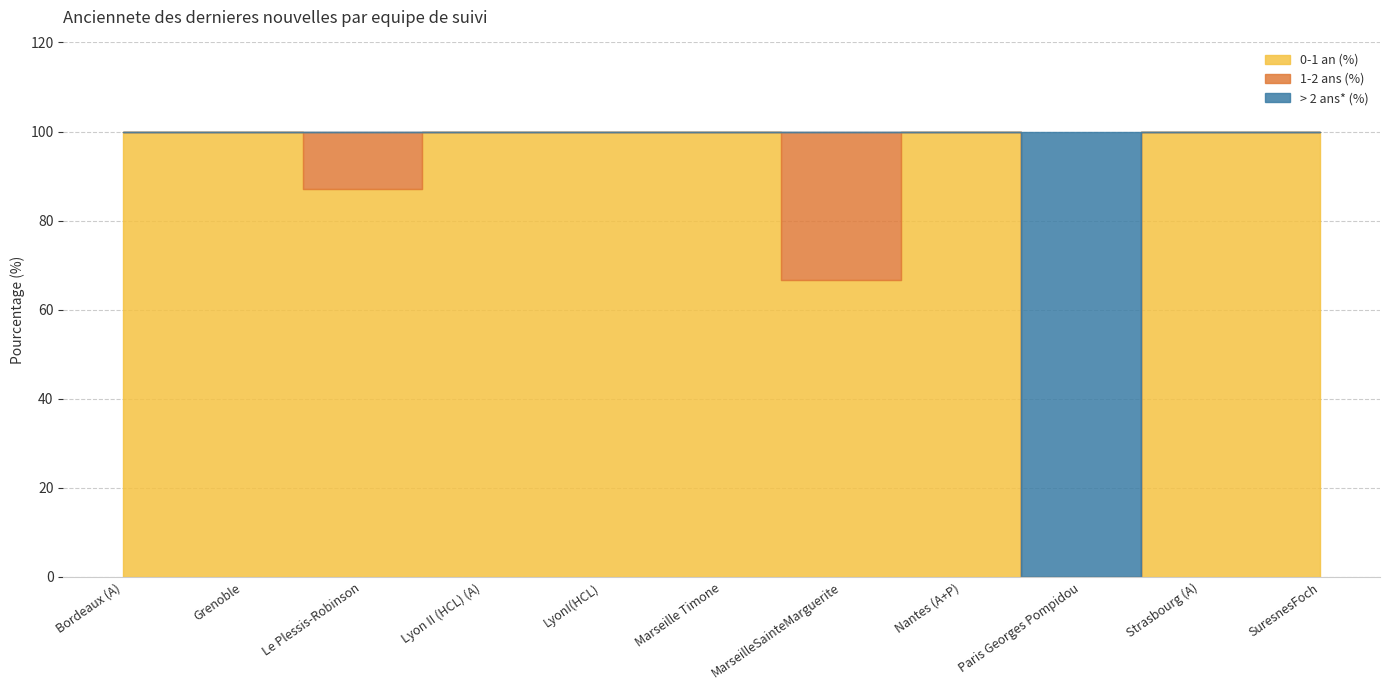

List the series in order of their peak value, highest first.

0-1 an (%), > 2 ans* (%), 1-2 ans (%)